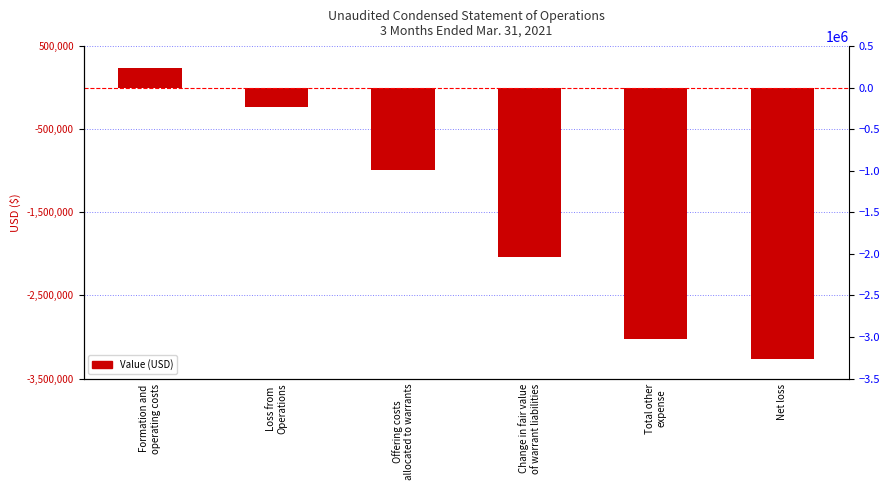

Which has a higher value, Formation and
operating costs or Offering costs
allocated to warrants?

Formation and
operating costs